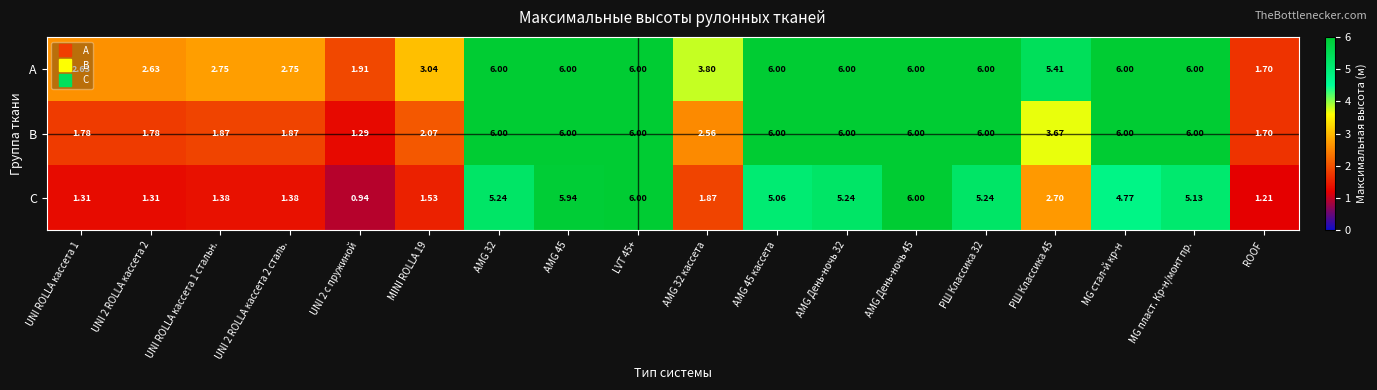

At UNI 2 с пружиной, list the series in order from smallest to largest.

C, B, A